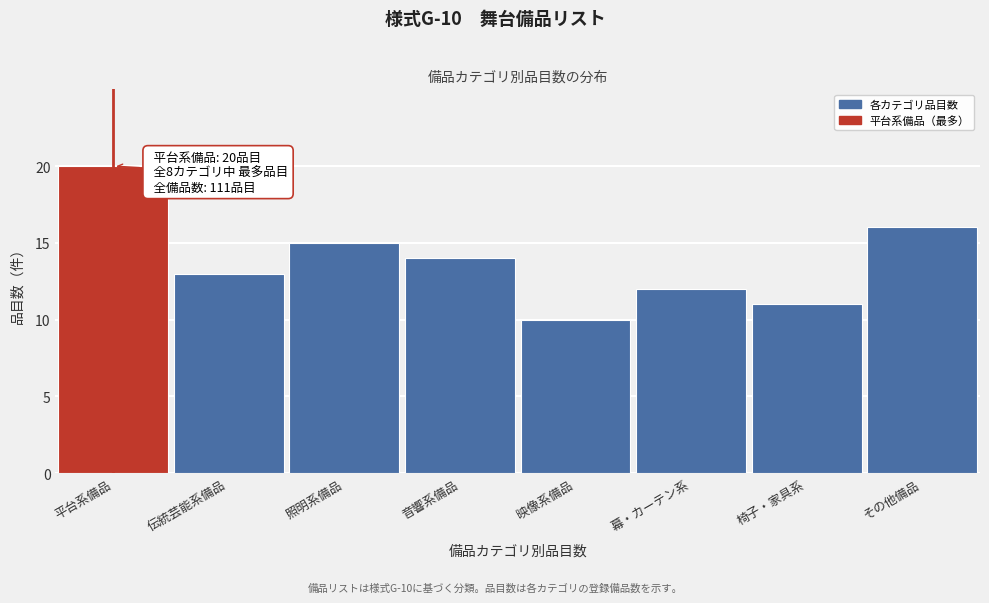

Reading left to right, what are all the values shown in this chart?

平台系備品=20	伝統芸能系備品=13	照明系備品=15	音響系備品=14	映像系備品=10	幕・カーテン系=12	椅子・家具系=11	その他備品=16